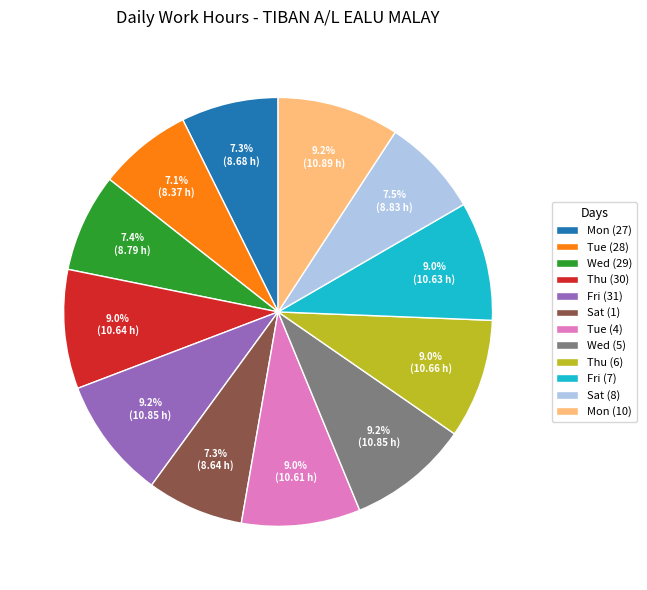

What is the ratio of the value at Thu (6) to the value at Wed (5)?

1.0